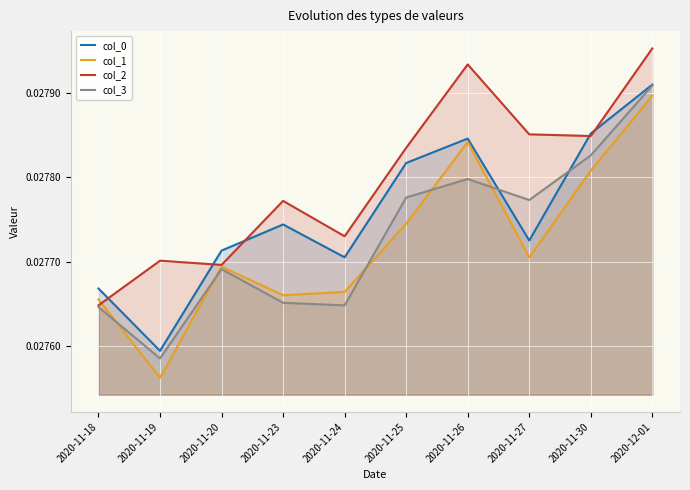

List the labels in order of col_1 value, smallest first.

2020-11-19, 2020-11-18, 2020-11-23, 2020-11-24, 2020-11-20, 2020-11-27, 2020-11-25, 2020-11-30, 2020-11-26, 2020-12-01